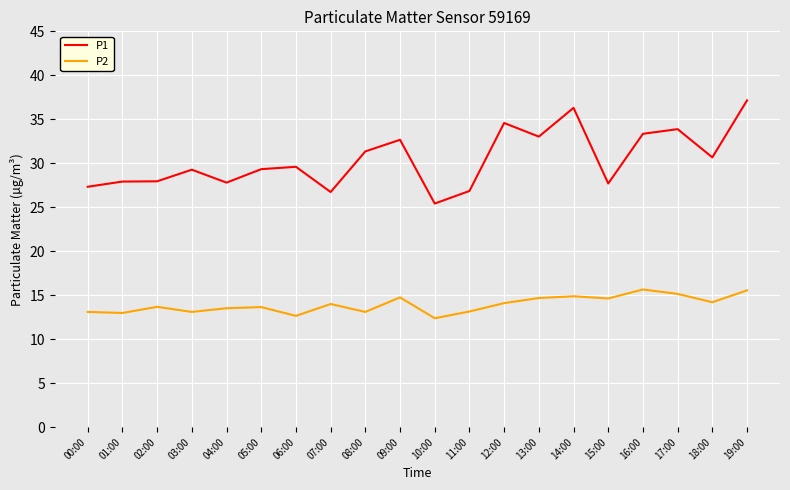

True or false: P1 and P2 cross at least once.

False